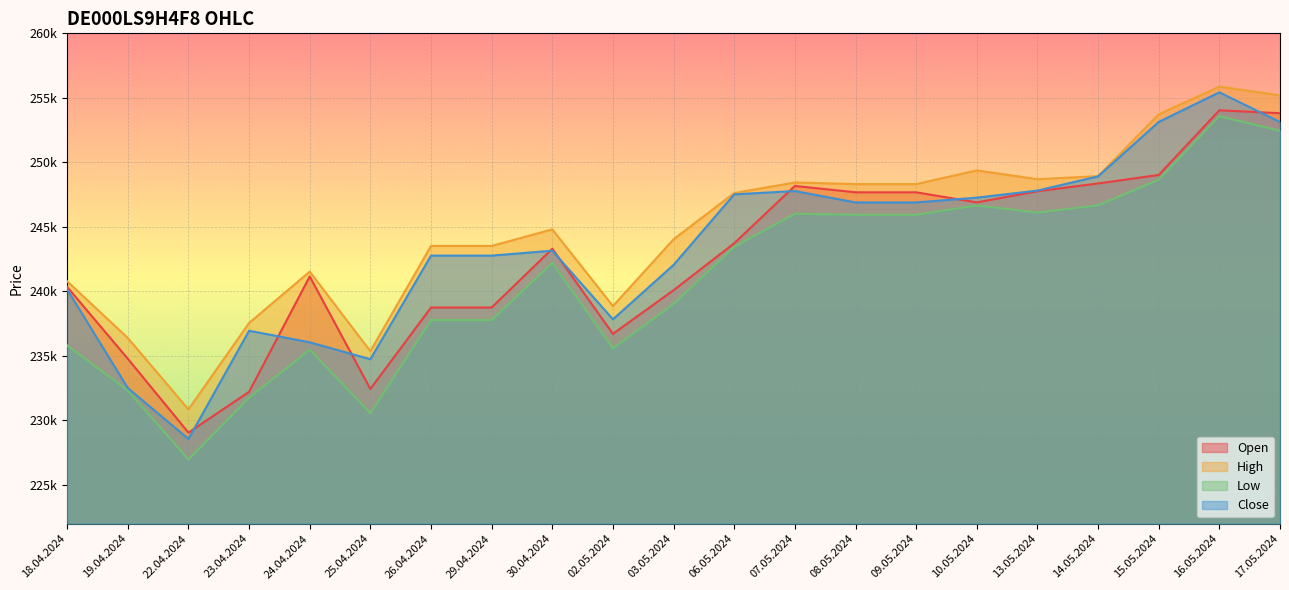

Is the value of Open at 03.05.2024 greater than the value of High at 09.05.2024?

No